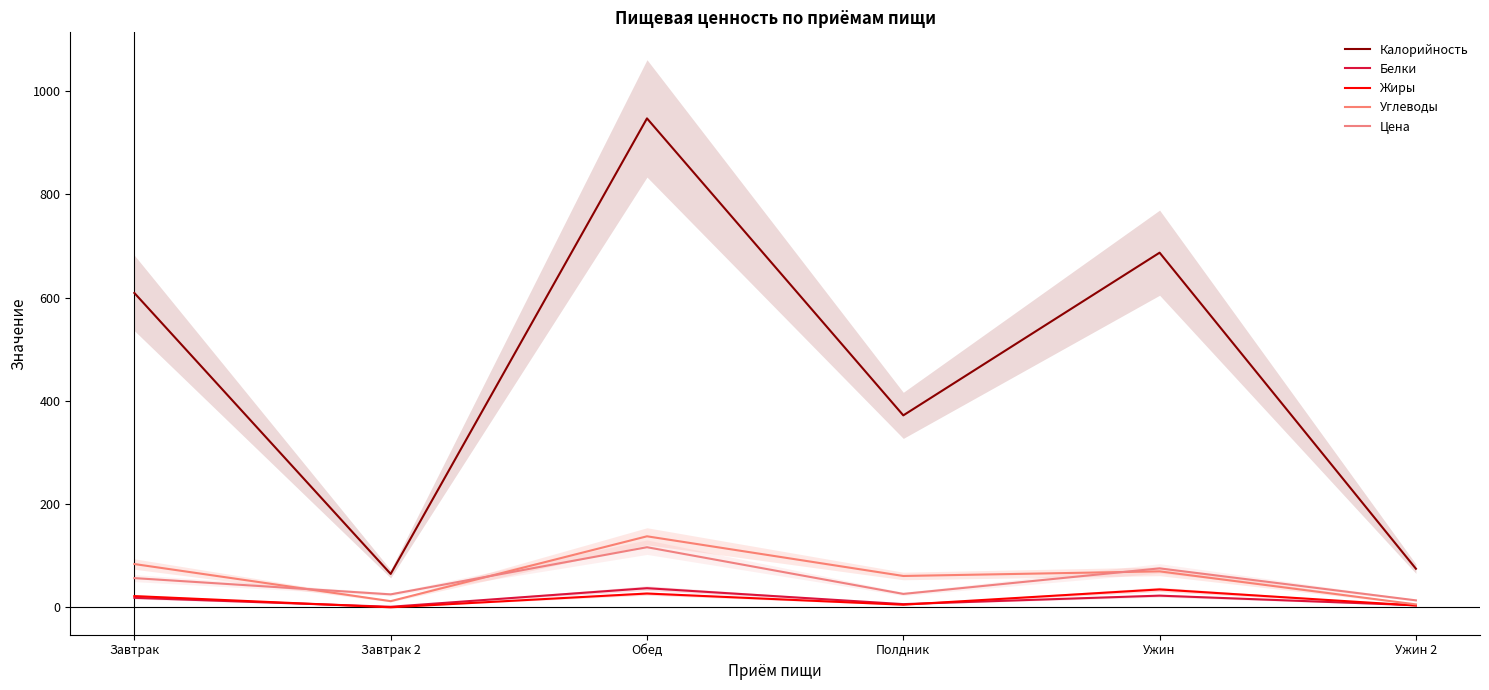

Is it true that Углеводы equals 88.2 at Обед?

False